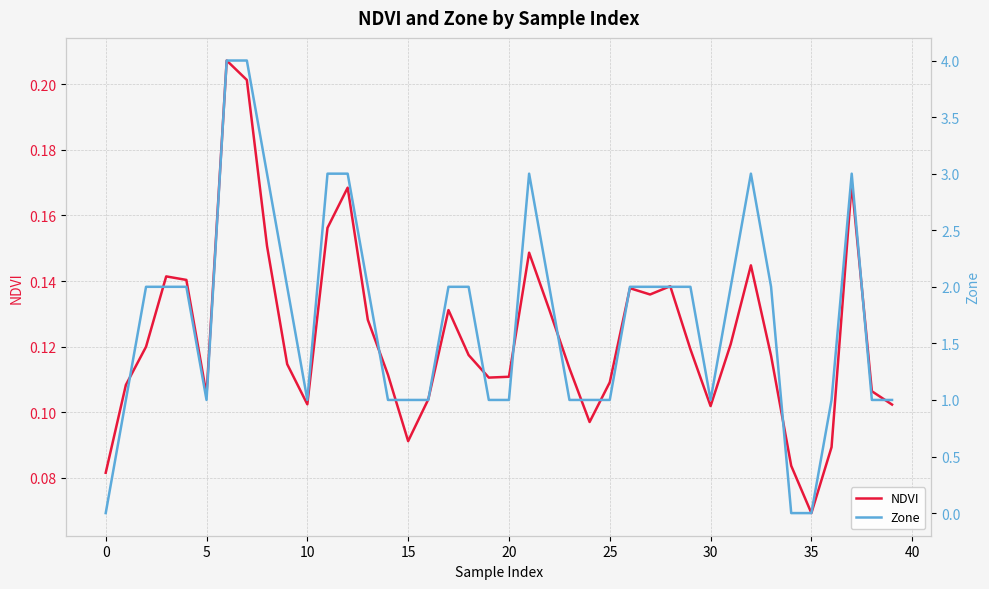

What are all the series names shown in the legend?

NDVI, Zone